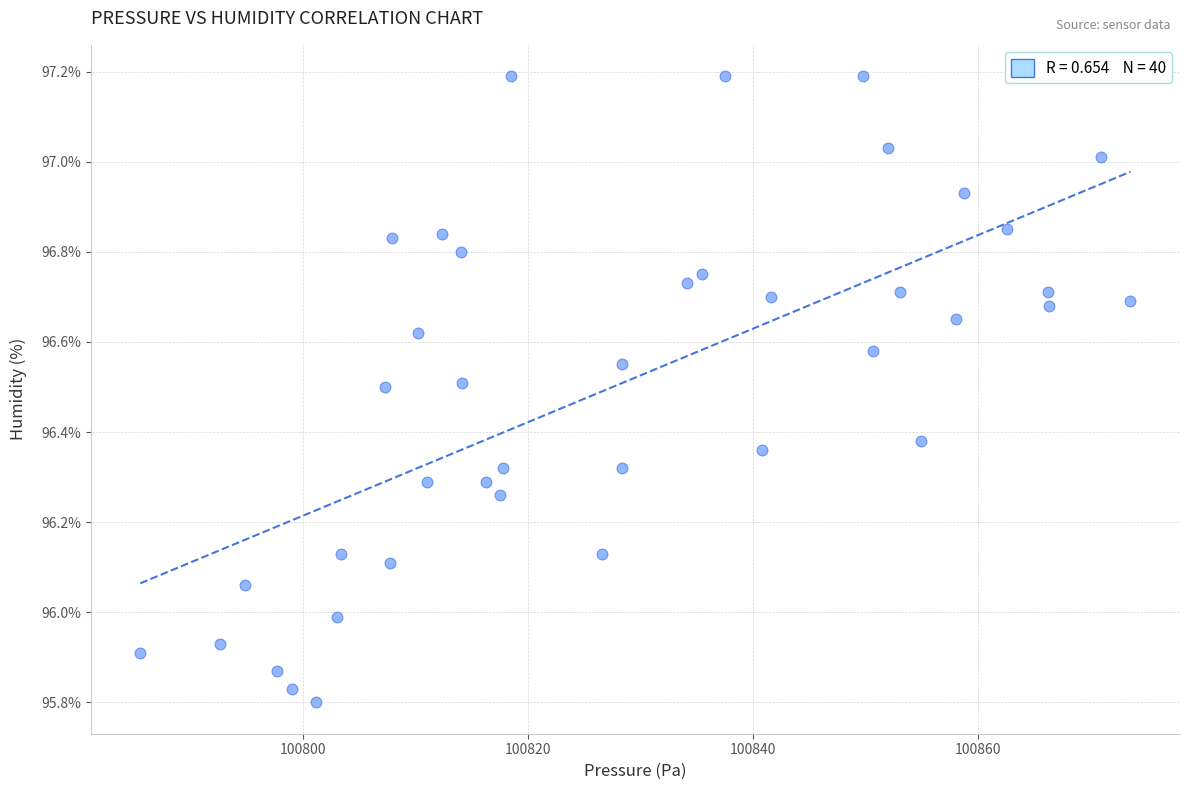

What is the range of X values (max minus min)?

88.1